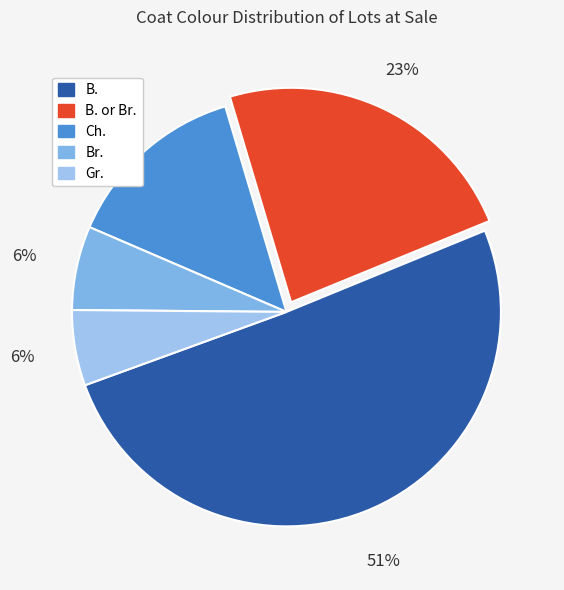

Is there any slice that represents more than half of the pie?

Yes